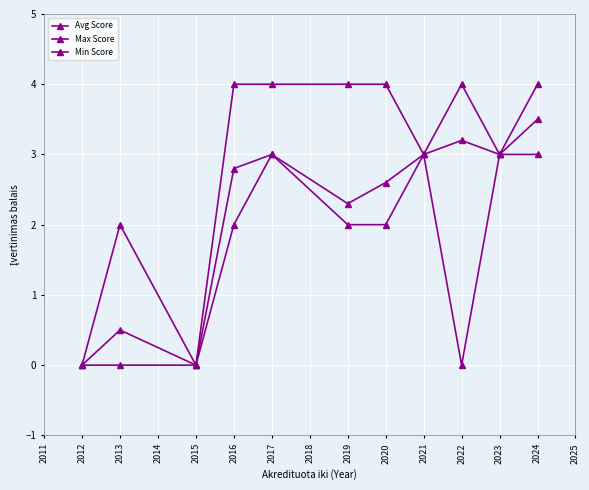

What is the difference between the maximum and minimum values in the Min Score series?

3.0